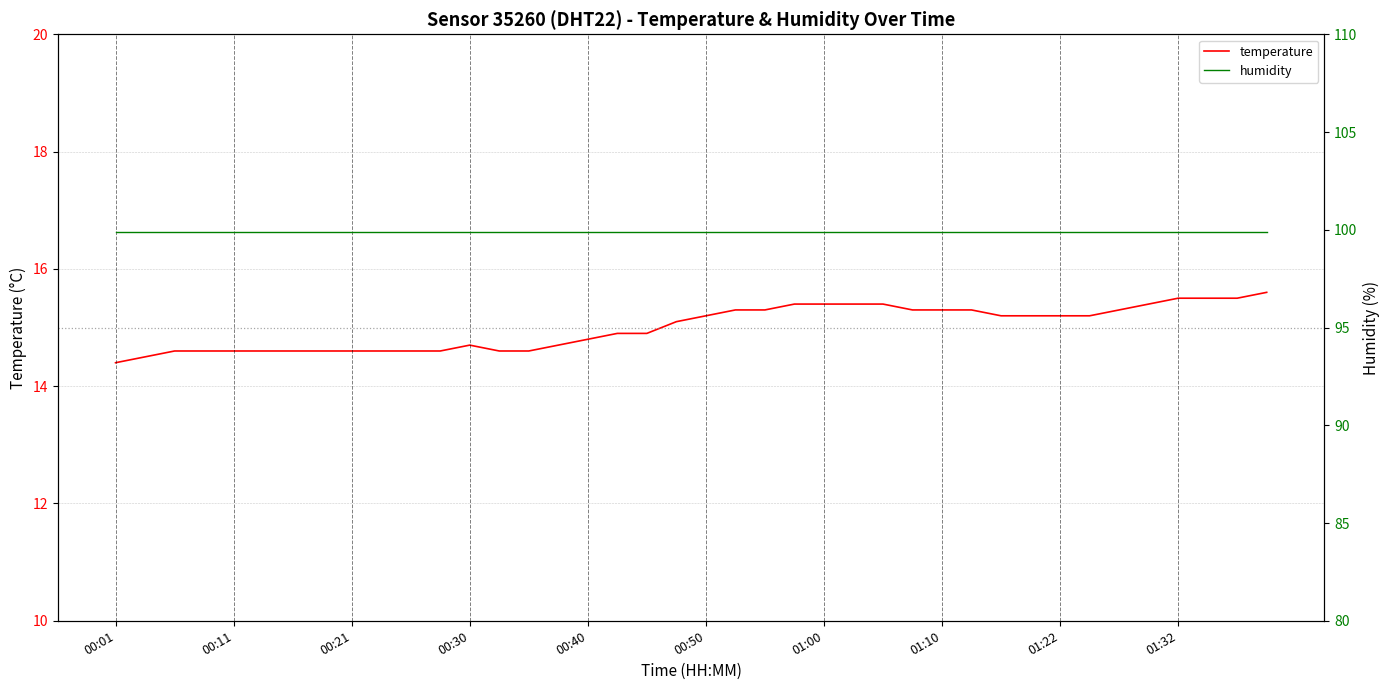

How many lines are shown in the chart?

2